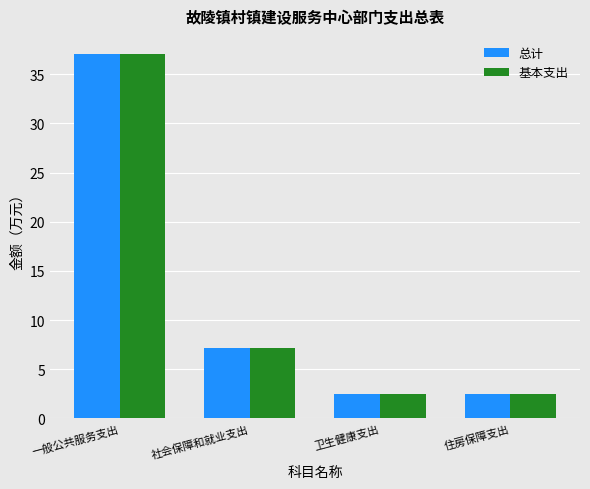

What is the sum of all 总计 values?

49.2